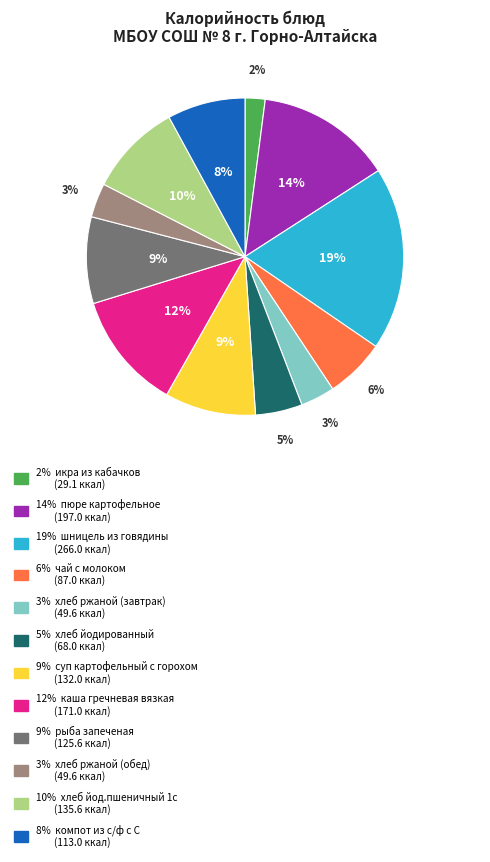

To the nearest percent, what is the average slice percentage?

8%